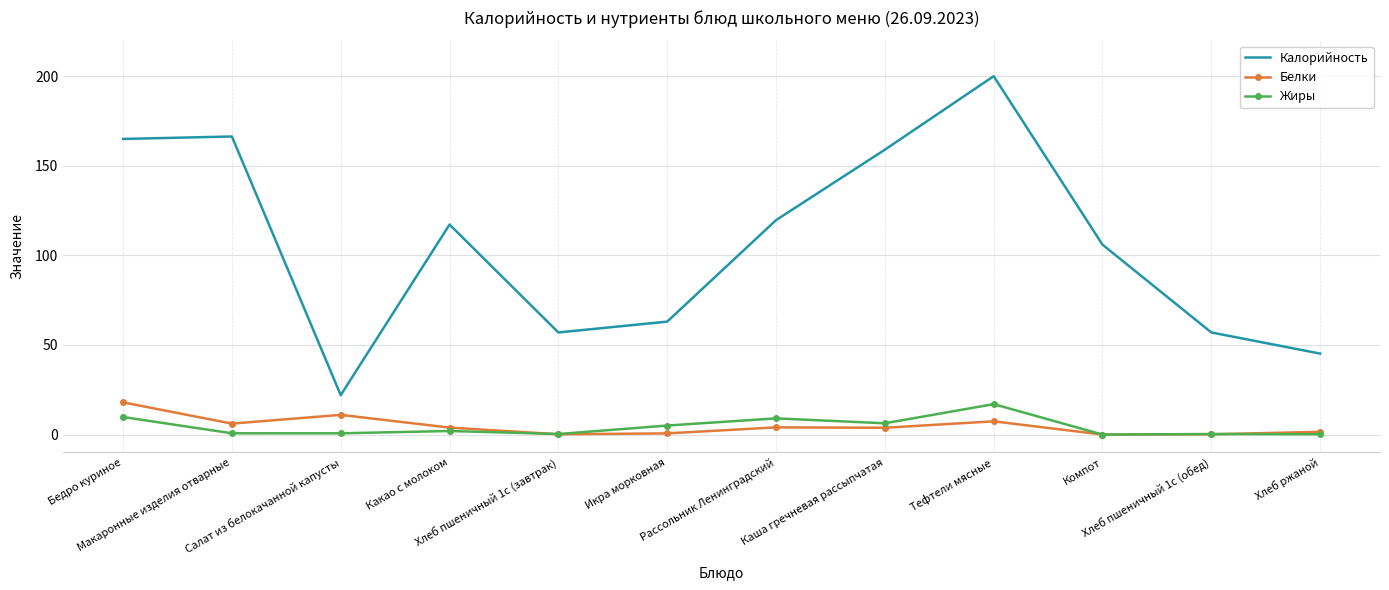

Where does the Калорийность series first go above 117?

Бедро куриное